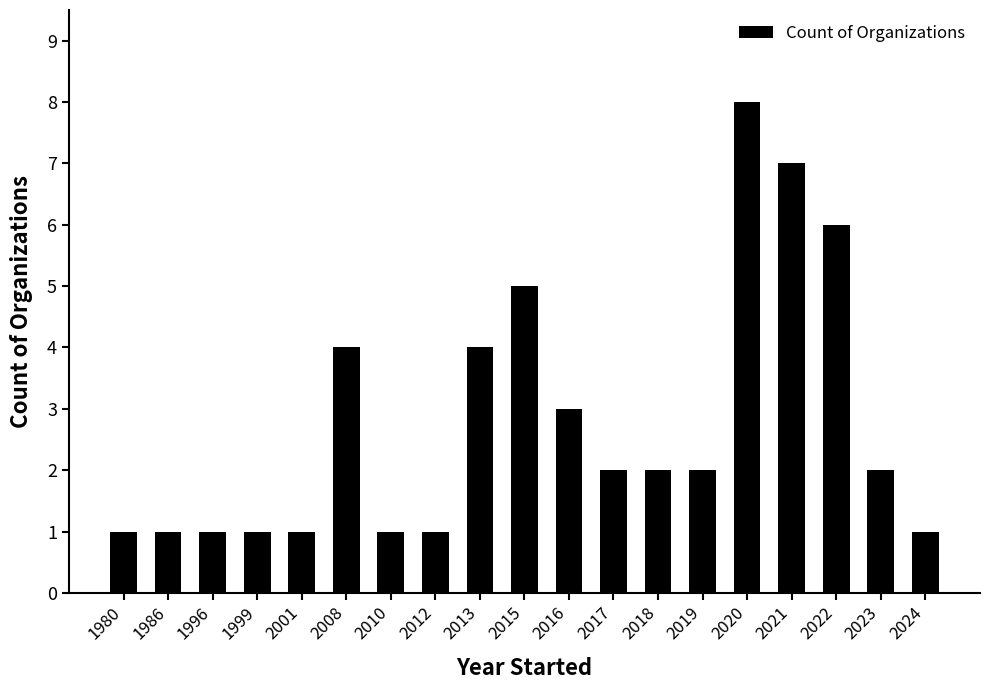

What is the ratio of the value at 1980 to the value at 2022?

0.2